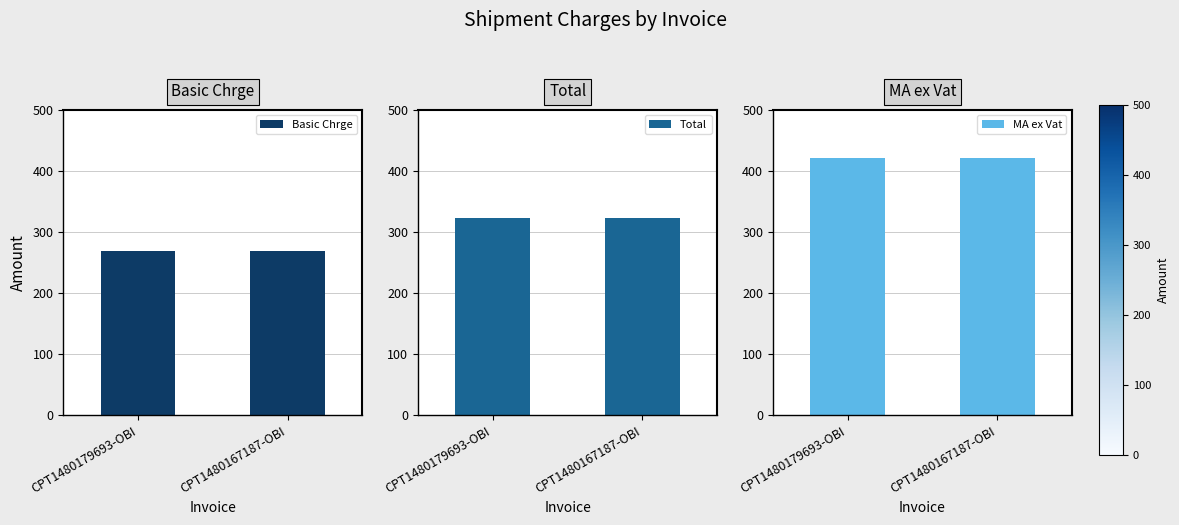

What is the label of the 2nd bar from the left?

CPT1480167187-OBI